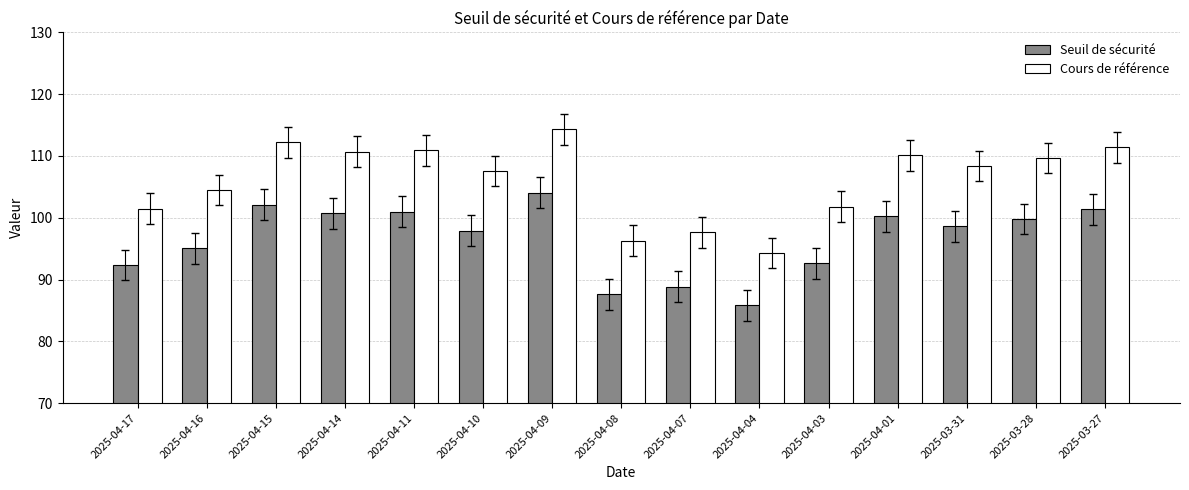

What is the maximum value shown in the chart?

114.3